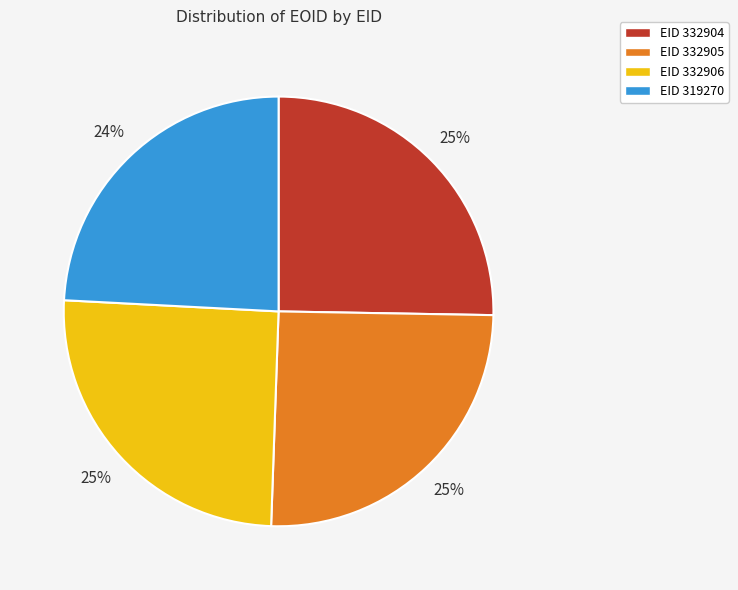

Is there any slice that represents more than half of the pie?

No